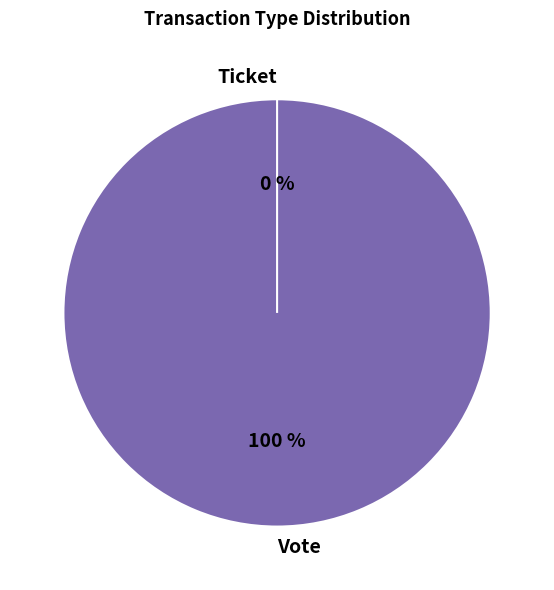

What percentage is the Vote slice, to the nearest percent?

100%